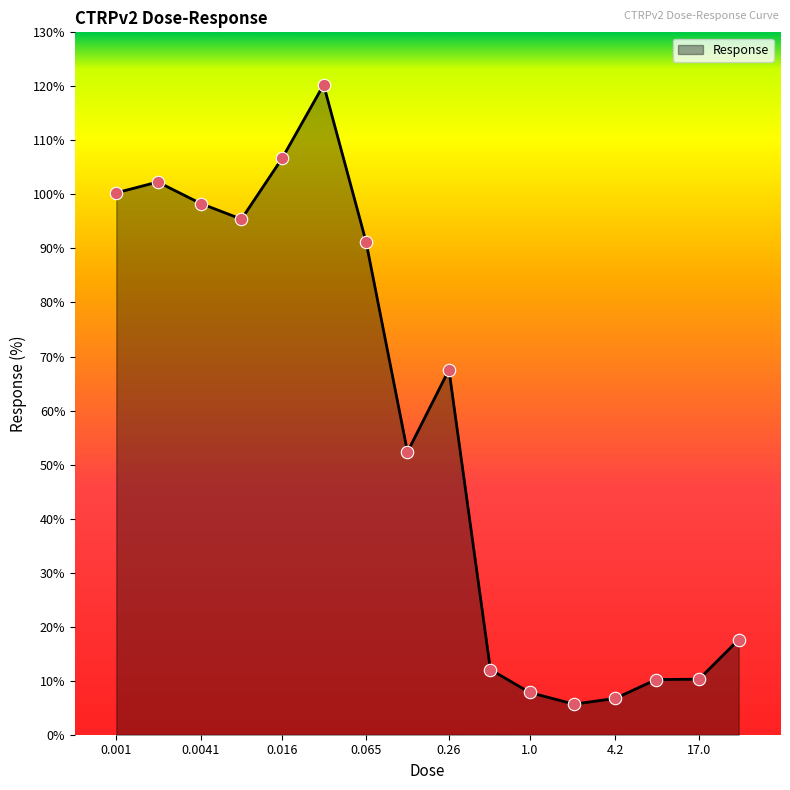

What is the difference between the maximum and minimum values?

114.6